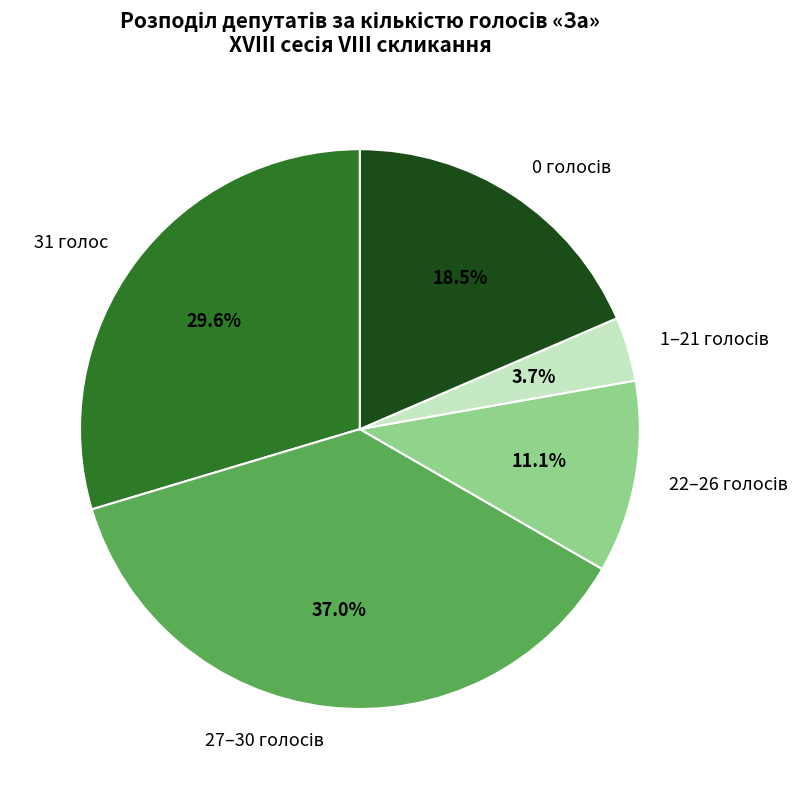

How many segments does this pie chart have?

5